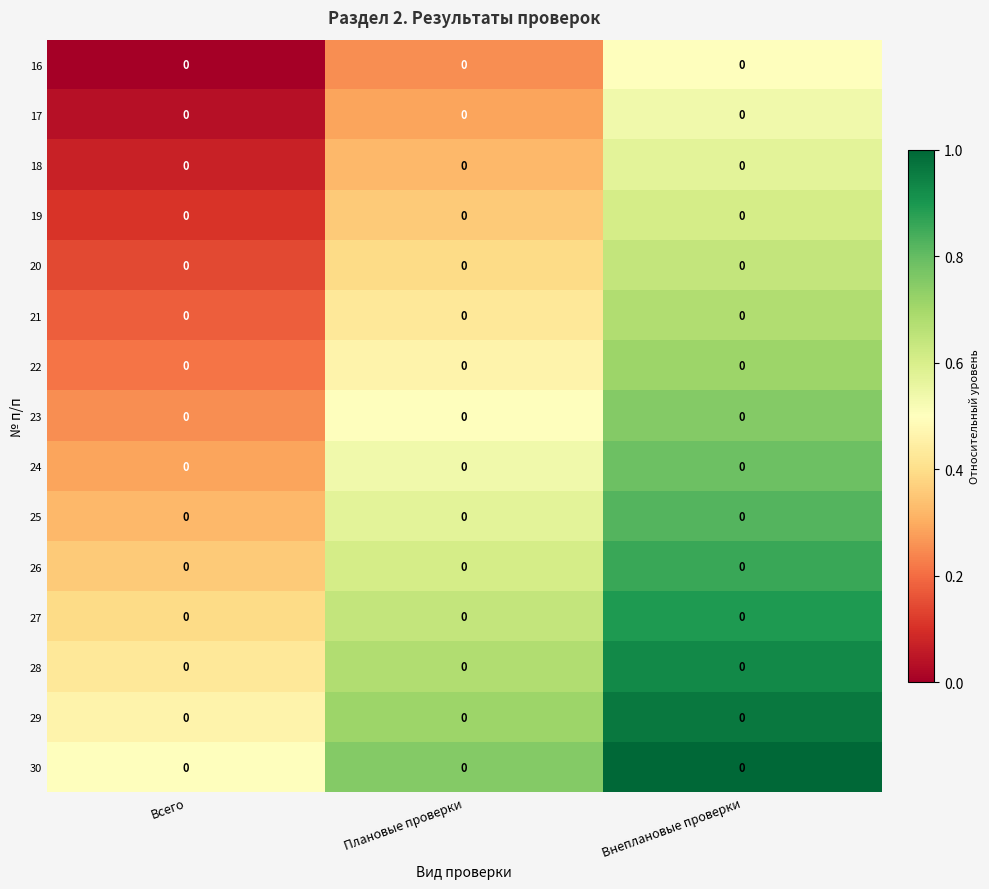

Rank the series by their maximum value, from lowest to highest.

16, 17, 18, 19, 20, 21, 22, 23, 24, 25, 26, 27, 28, 29, 30